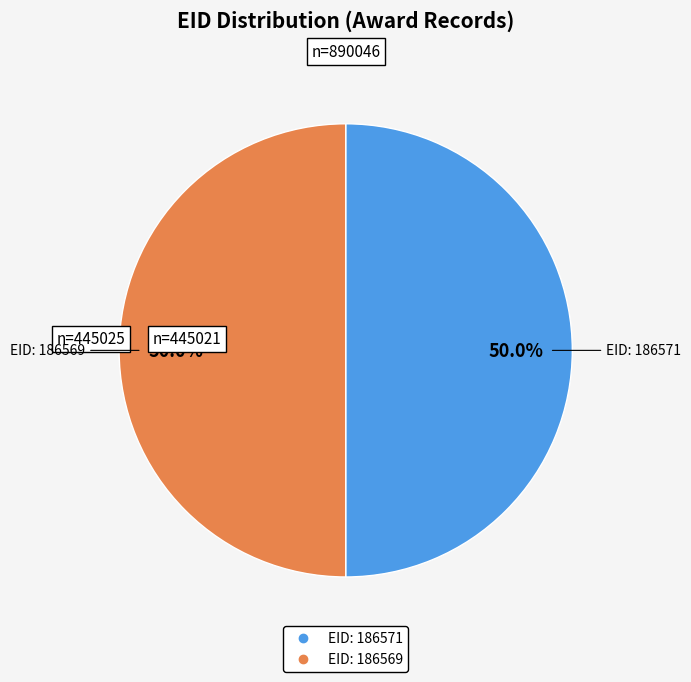

Which slice is the largest?

186571